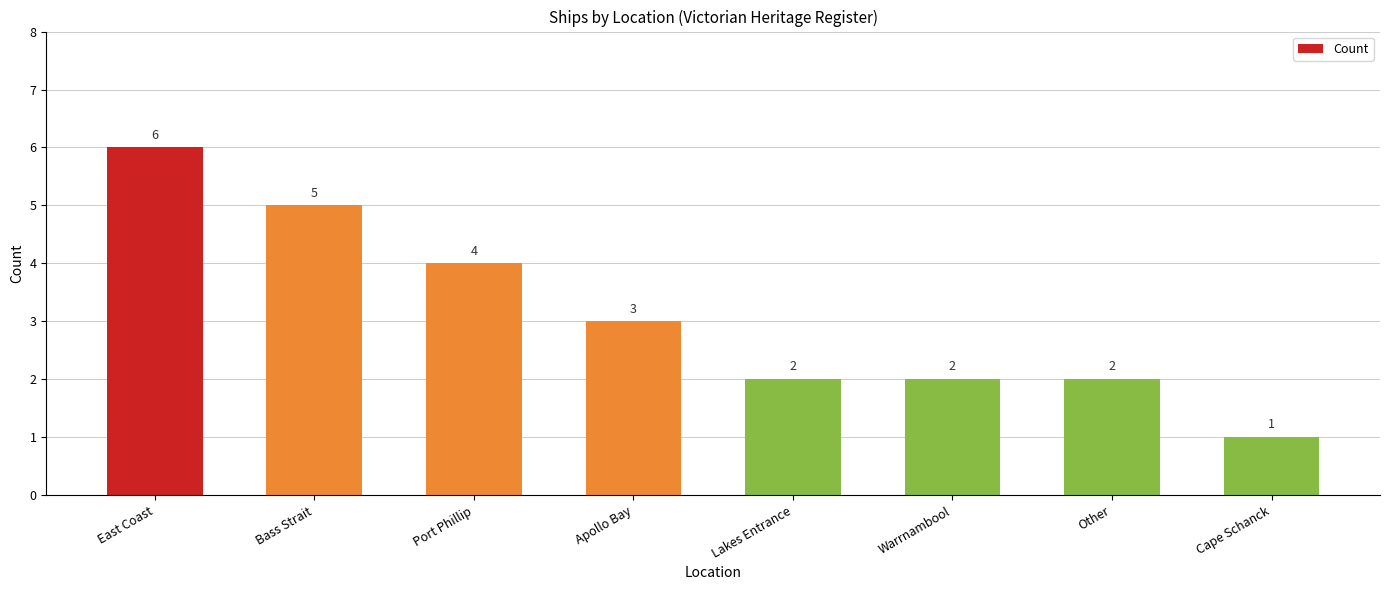

Reading right to left, list all the values displayed in this chart.

Cape Schanck=1	Other=2	Warrnambool=2	Lakes Entrance=2	Apollo Bay=3	Port Phillip=4	Bass Strait=5	East Coast=6